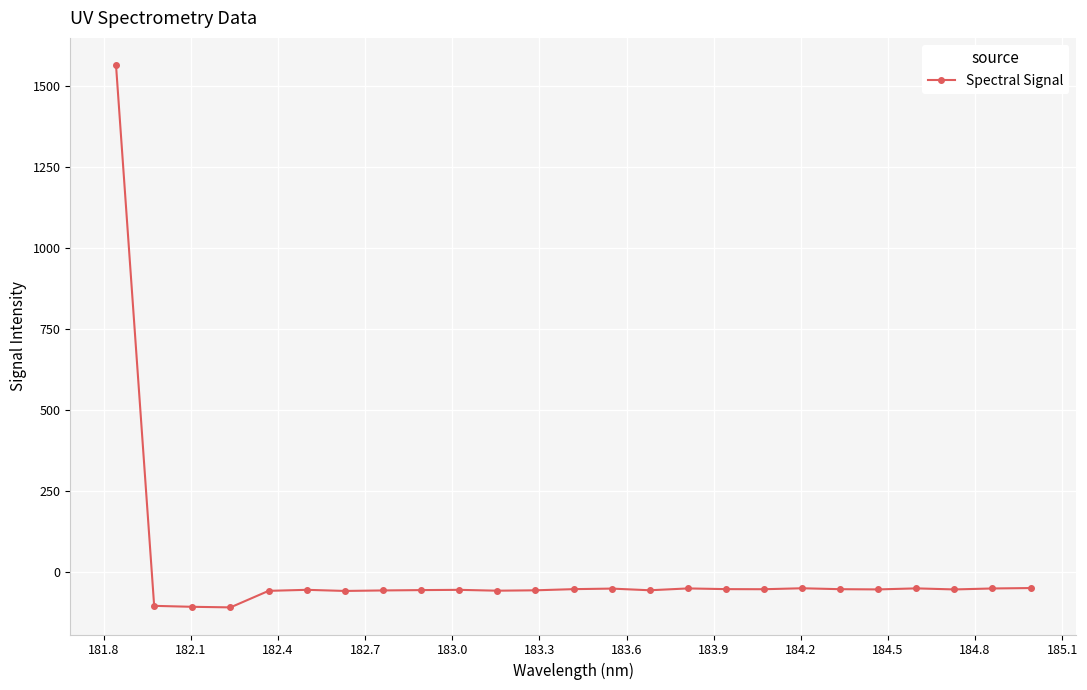

What is the sum of all values?

106.5